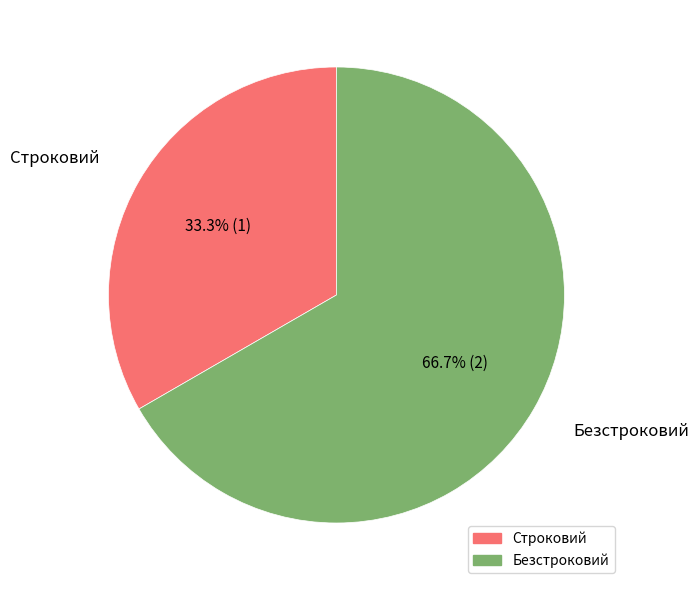

Rank the categories by value from lowest to highest.

Строковий, Безстроковий